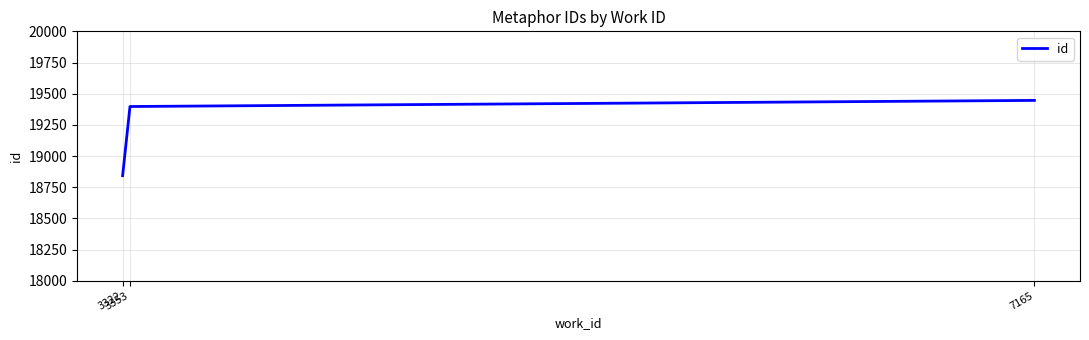

Between 3322 and 3353, which is larger?

3353